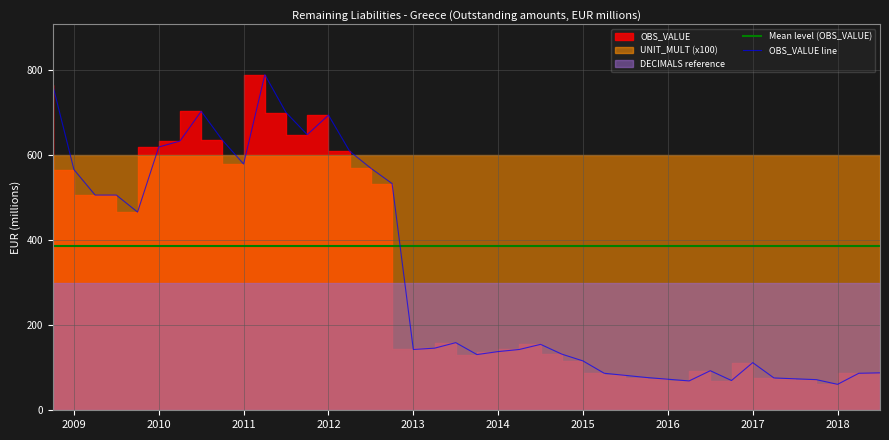

Where do Mean level (OBS_VALUE) and OBS_VALUE line first cross each other?

16 and 17